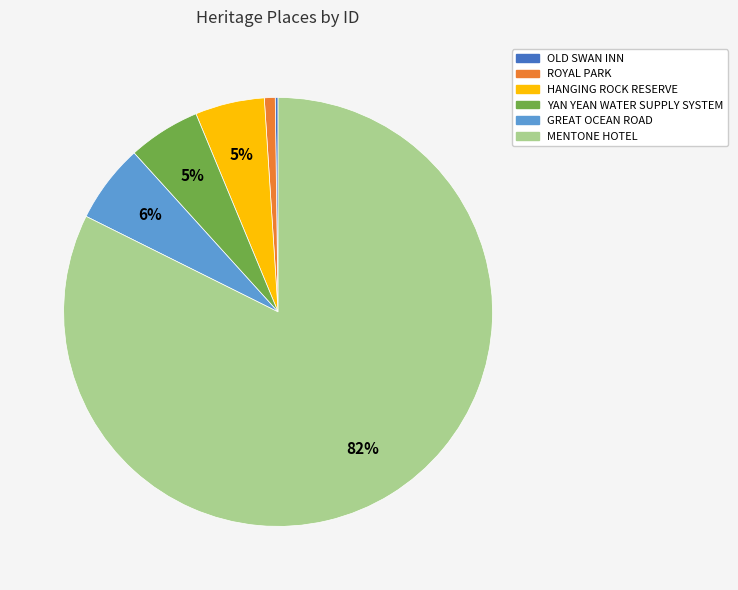

Which has a higher value, MENTONE HOTEL or HANGING ROCK RESERVE?

MENTONE HOTEL